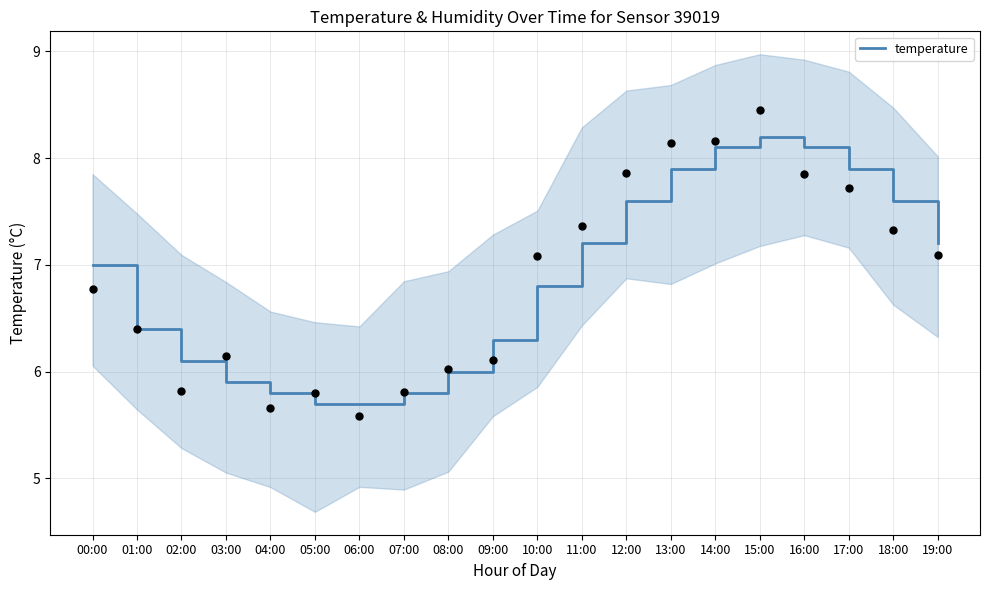

Approximately how many times larger is the value at 03:00 compared to 10:00?

0.9